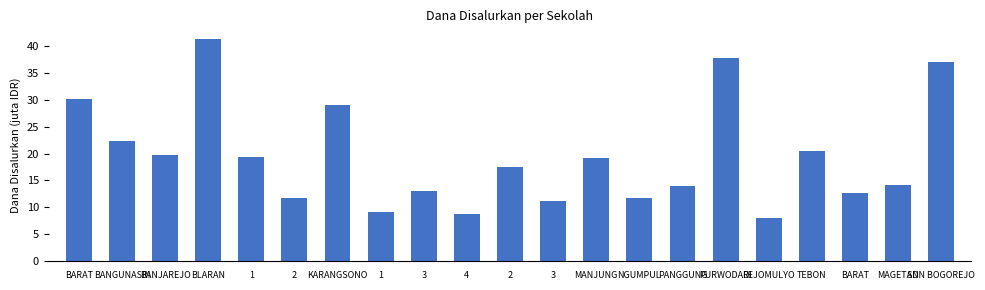

What is the label of the 16th bar from the right?

2